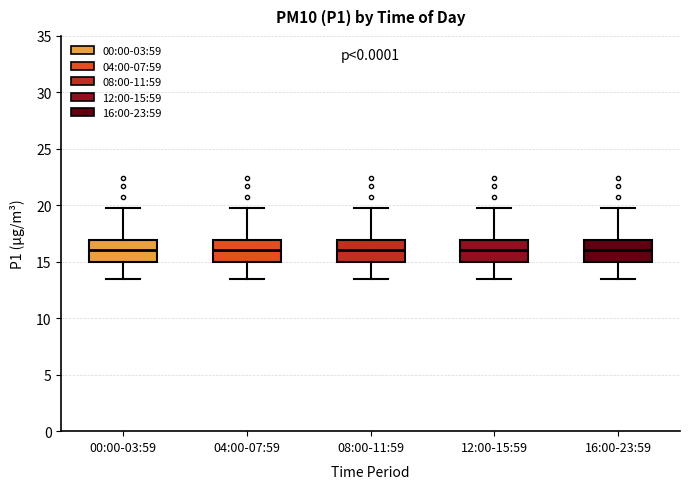

Reading left to right, read every box against the y-axis: the position of its median line, the range the box covers, and the ends of its whiskers. The values are not printed on the chart, so give them approximately, as read against the axis.

00:00-03:59: median 16.0, box 15.0 to 17.0, whiskers 13.5 to 20.0
04:00-07:59: median 16.0, box 15.0 to 17.0, whiskers 13.5 to 20.0
08:00-11:59: median 16.0, box 15.0 to 17.0, whiskers 13.5 to 20.0
12:00-15:59: median 16.0, box 15.0 to 17.0, whiskers 13.5 to 20.0
16:00-23:59: median 16.0, box 15.0 to 17.0, whiskers 13.5 to 20.0